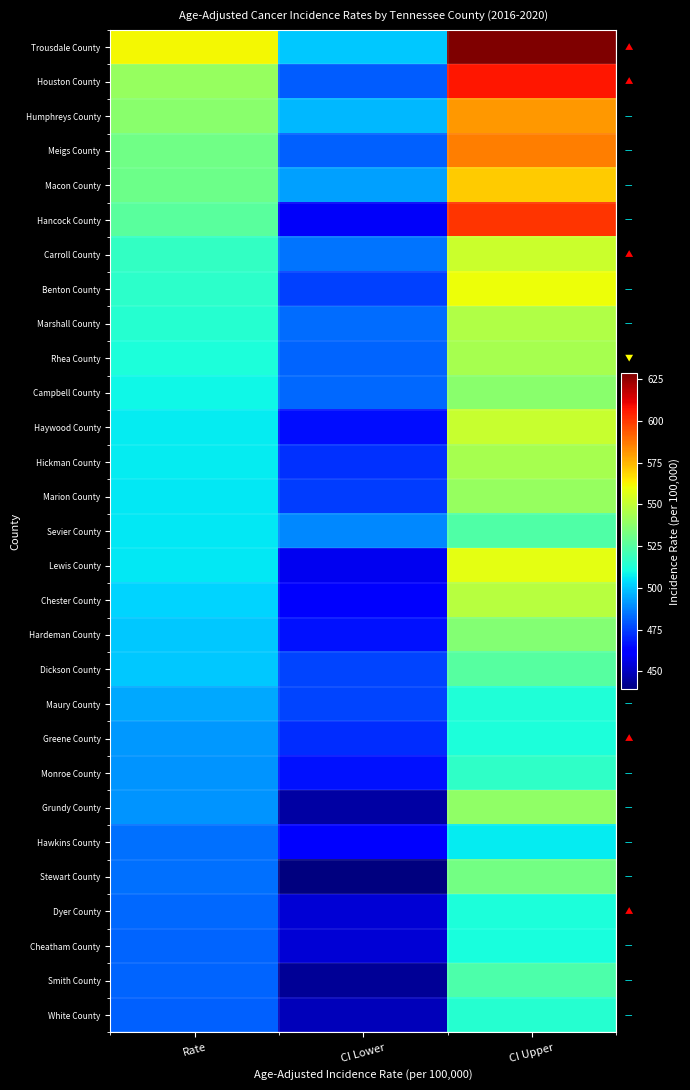

Reading left to right, list all the values displayed in this chart.

Trousdale County: Rate=561.5	CI Lower=499.9	CI Upper=628.7
Houston County: Rate=540.2	CI Lower=480.0	CI Upper=606.5
Humphreys County: Rate=537.5	CI Lower=497.0	CI Upper=580.8
Meigs County: Rate=531.3	CI Lower=481.0	CI Upper=585.9
Macon County: Rate=530.8	CI Lower=493.2	CI Upper=570.7
Hancock County: Rate=526.0	CI Lower=459.3	CI Upper=600.7
Carroll County: Rate=517.5	CI Lower=484.9	CI Upper=551.8
Benton County: Rate=516.1	CI Lower=474.9	CI Upper=560.5
Marshall County: Rate=514.0	CI Lower=483.0	CI Upper=546.5
Rhea County: Rate=512.4	CI Lower=482.1	CI Upper=544.3
Campbell County: Rate=509.1	CI Lower=482.3	CI Upper=537.1
Haywood County: Rate=507.2	CI Lower=465.8	CI Upper=551.5
Hickman County: Rate=506.7	CI Lower=471.9	CI Upper=543.6
Marion County: Rate=506.3	CI Lower=474.5	CI Upper=540.0
Sevier County: Rate=506.1	CI Lower=488.6	CI Upper=524.1
Lewis County: Rate=505.9	CI Lower=458.0	CI Upper=557.8
Chester County: Rate=502.4	CI Lower=460.0	CI Upper=547.9
Hardeman County: Rate=500.3	CI Lower=466.5	CI Upper=536.1
Dickson County: Rate=500.2	CI Lower=475.7	CI Upper=525.7
Maury County: Rate=494.1	CI Lower=475.7	CI Upper=513.0
Greene County: Rate=491.5	CI Lower=471.6	CI Upper=512.1
Monroe County: Rate=491.0	CI Lower=466.5	CI Upper=516.5
Grundy County: Rate=490.5	CI Lower=445.6	CI Upper=539.1
Hawkins County: Rate=484.0	CI Lower=462.2	CI Upper=506.7
Stewart County: Rate=483.7	CI Lower=439.2	CI Upper=531.8
Dyer County: Rate=482.3	CI Lower=454.0	CI Upper=511.9
Cheatham County: Rate=481.9	CI Lower=453.6	CI Upper=511.6
Smith County: Rate=481.9	CI Lower=443.3	CI Upper=523.0
White County: Rate=481.1	CI Lower=449.4	CI Upper=514.7